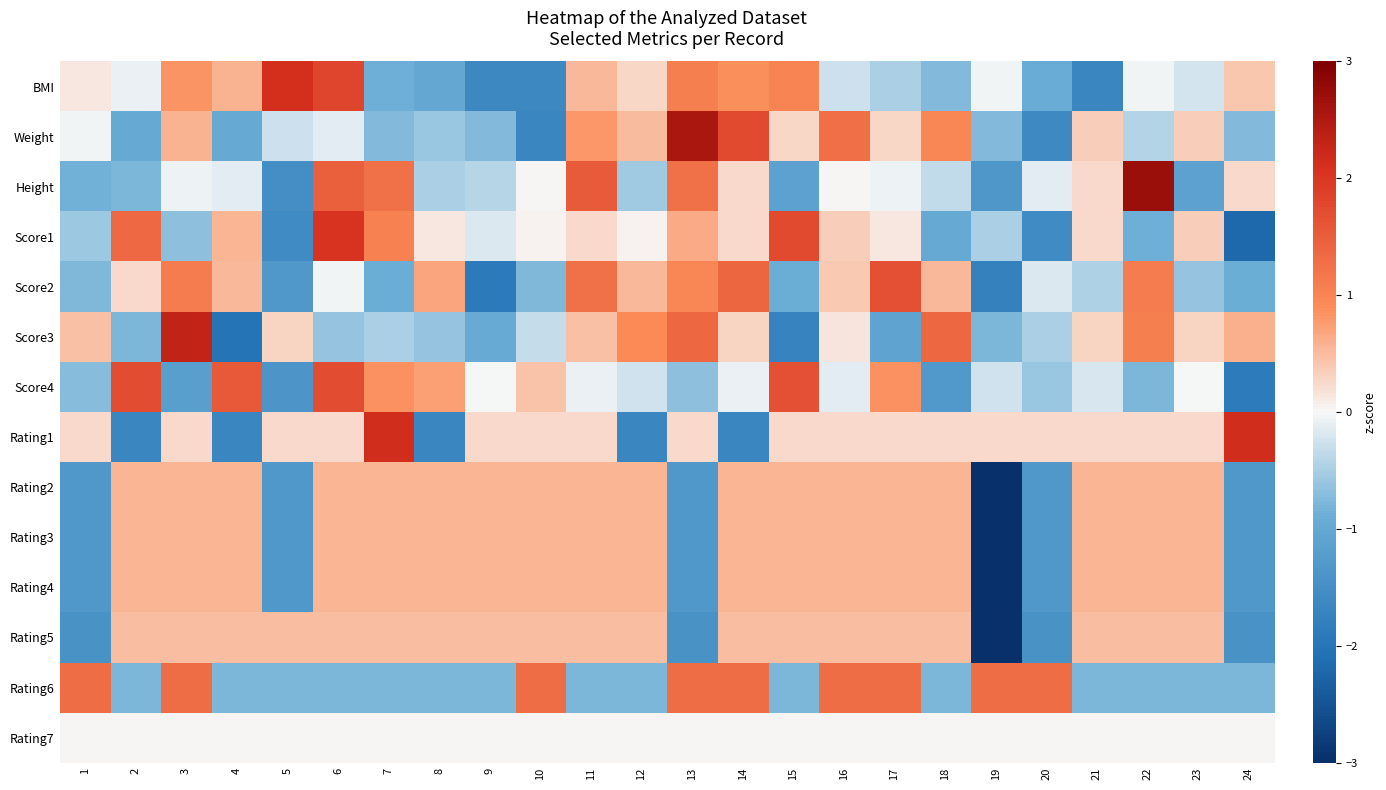

Between 19 and 2, which is larger?

19